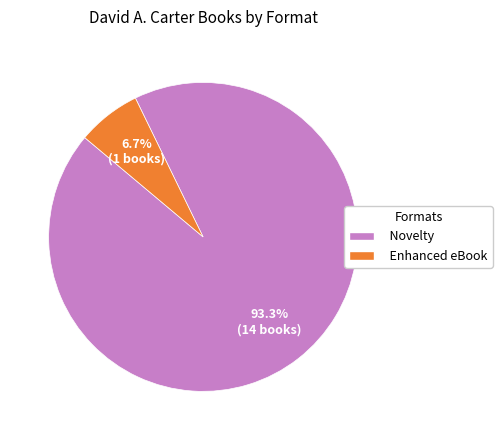

Do Novelty and Enhanced eBook together represent more than half of the pie?

Yes